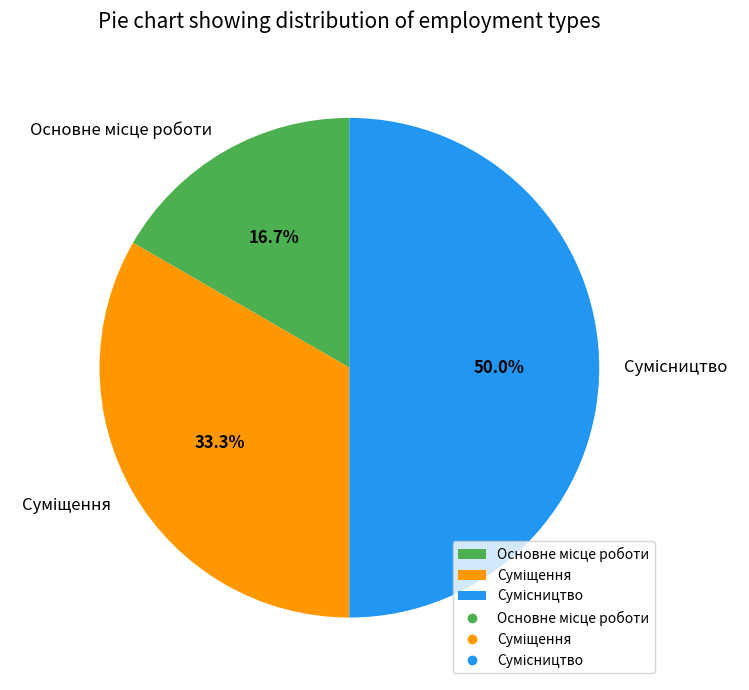

To the nearest percent, what percentage of the pie is Основне місце роботи?

17%